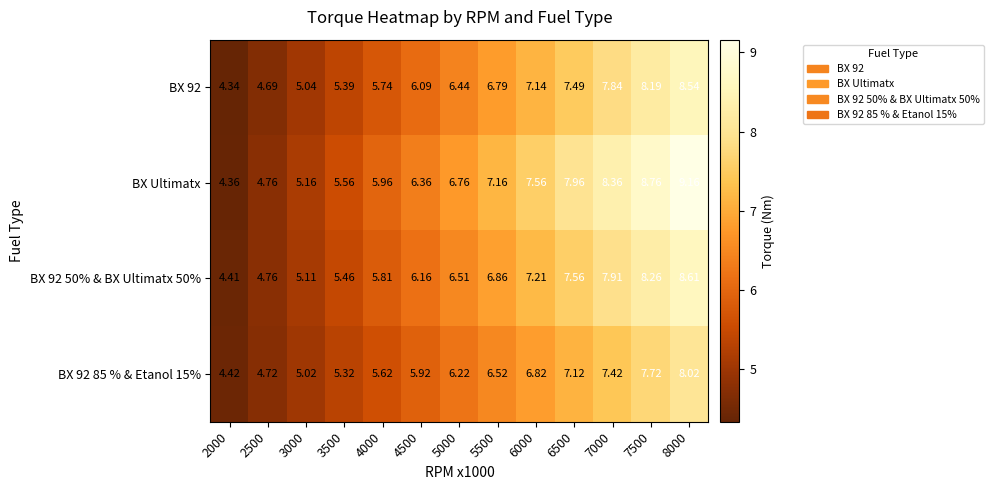

How many data points in BX 92 50% & BX Ultimatx 50% are above 6?

8